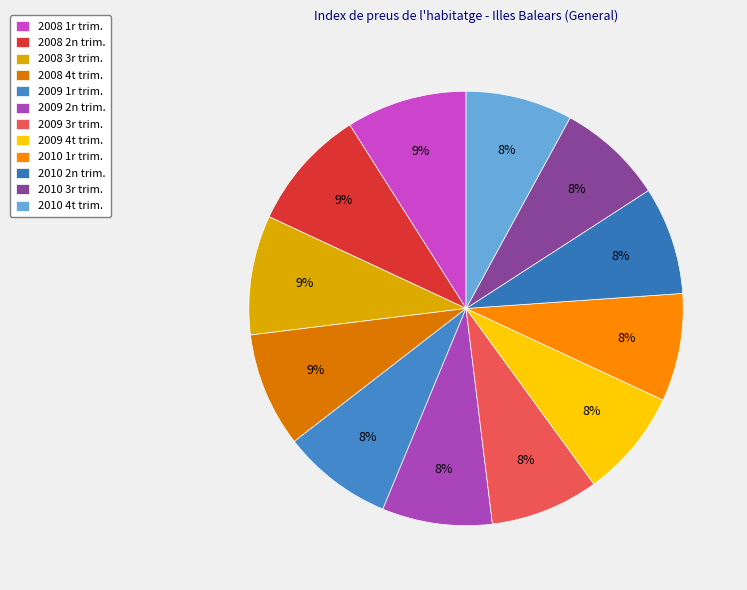

What is the largest slice in the pie chart?

2008 2n trim.